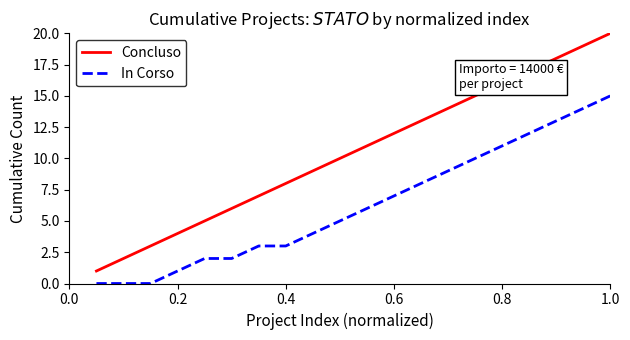

True or false: Concluso and In Corso intersect in this chart.

False